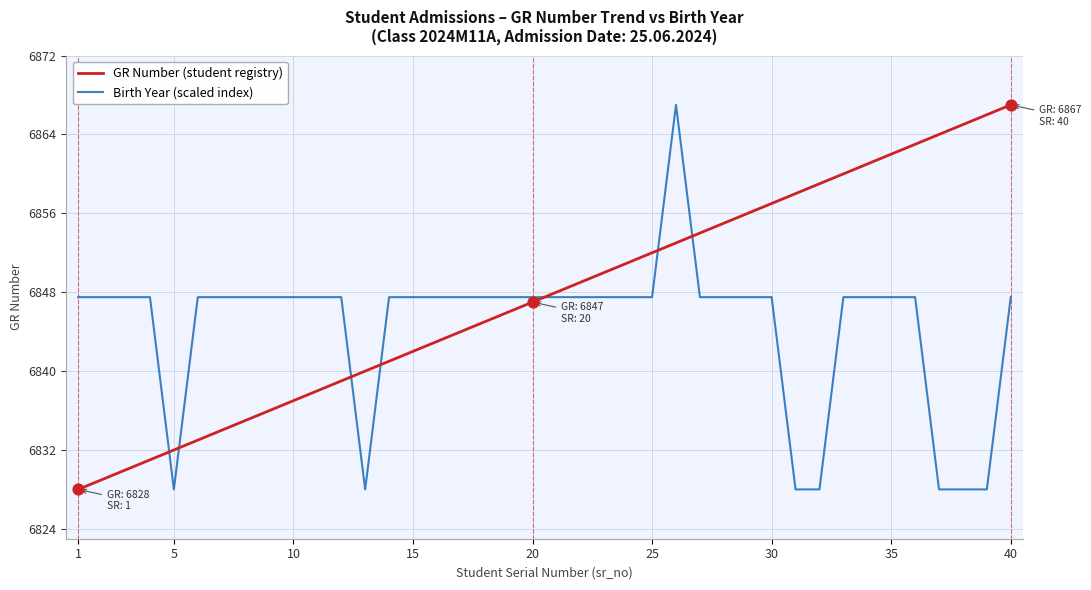

At how many categories does at least one series exceed 6835?

39